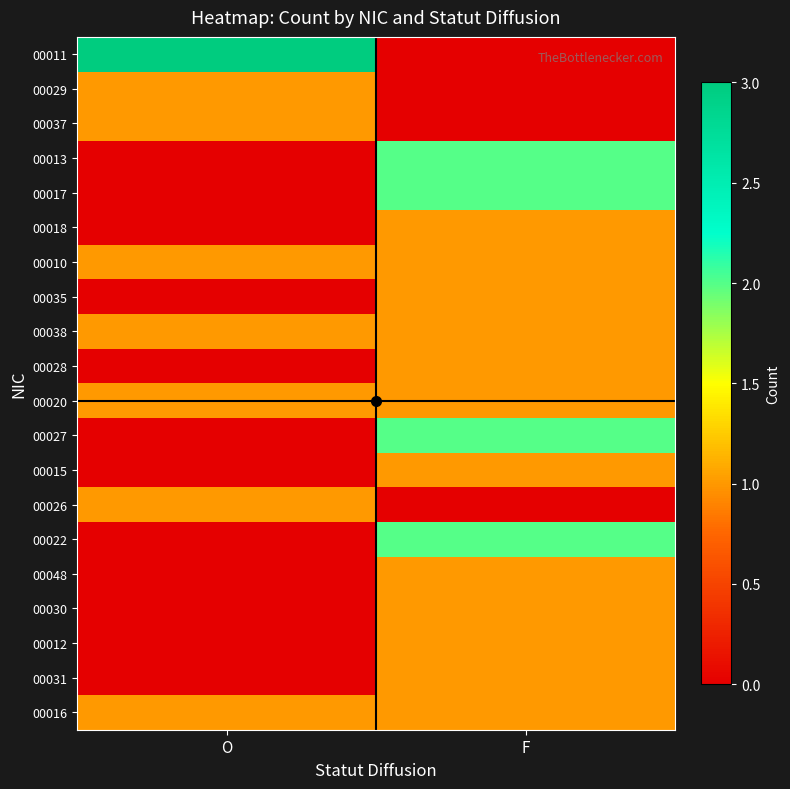

Rank the series at O from lowest to highest value.

00013, 00017, 00018, 00035, 00028, 00027, 00015, 00022, 00048, 00030, 00012, 00031, 00029, 00037, 00010, 00038, 00020, 00026, 00016, 00011